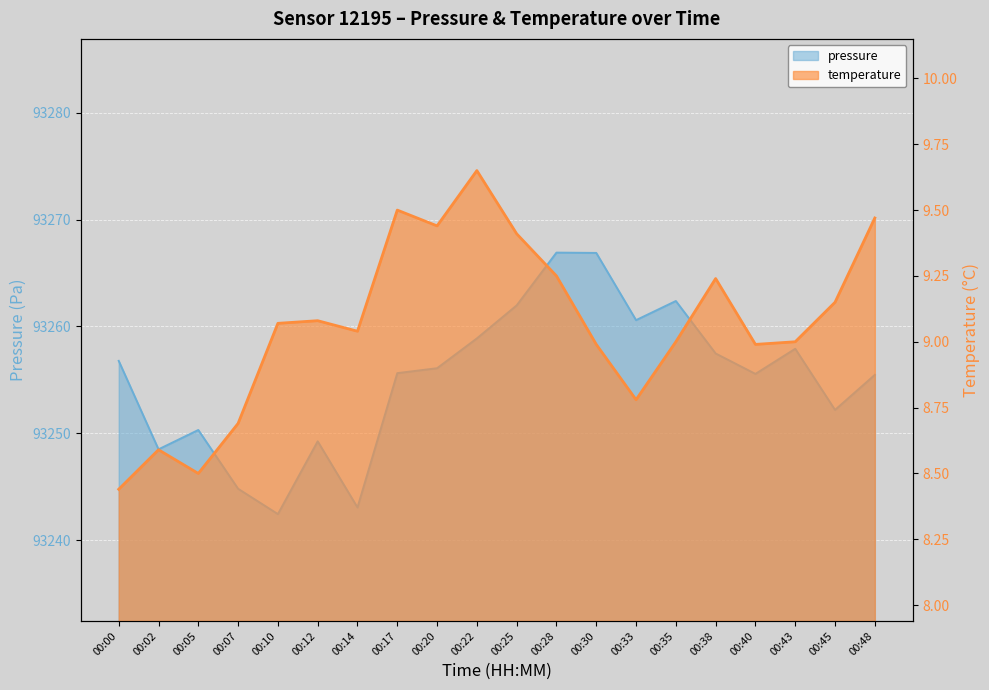

True or false: temperature and pressure intersect in this chart.

False